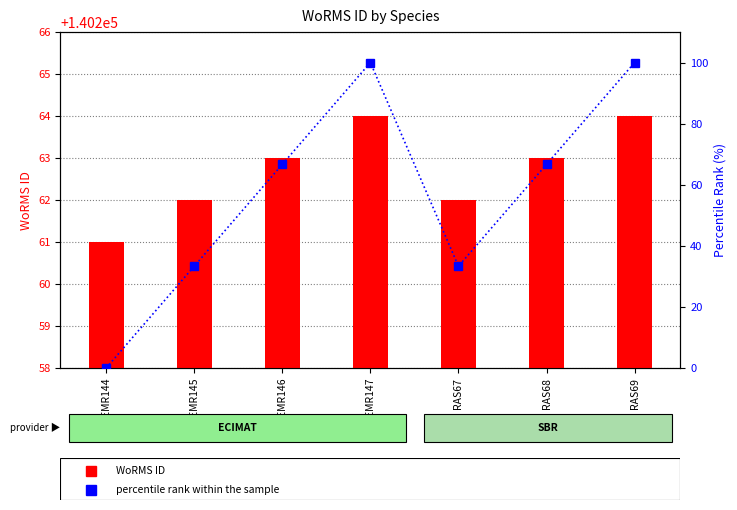

Is it true that percentile rank within the sample equals 161.9 at RAS69?

False